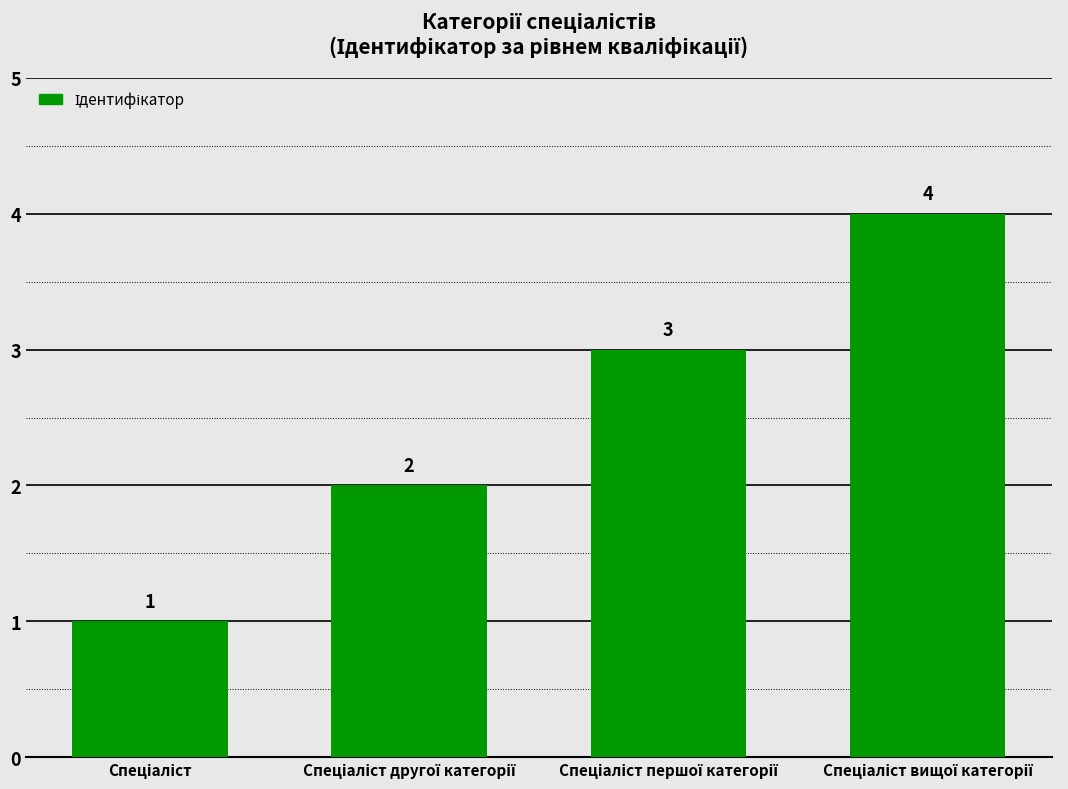

Count the number of data series in this chart.

1